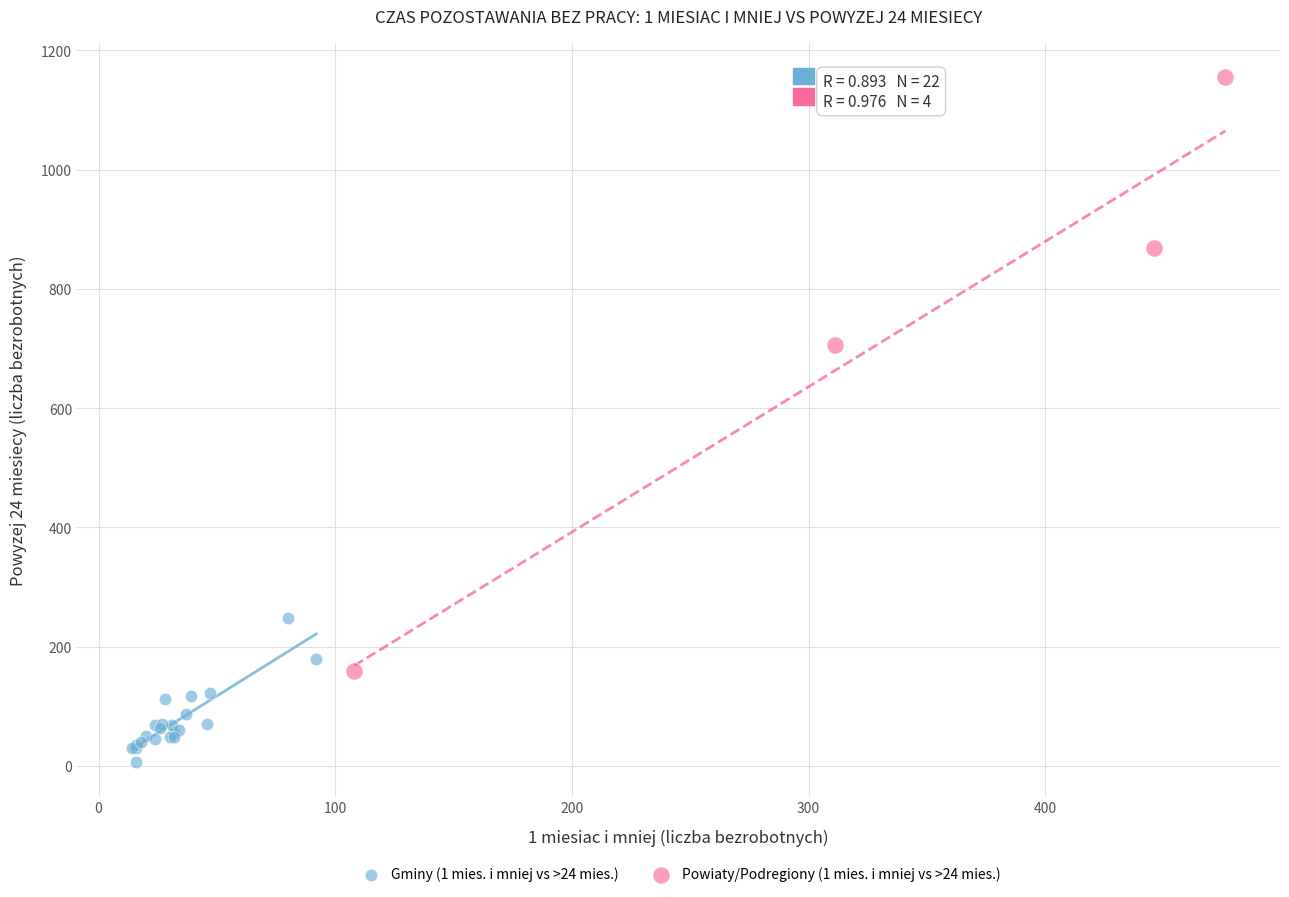

Which series contains the lowest Y value?

Gminy (1 mies. i mniej vs >24 mies.)